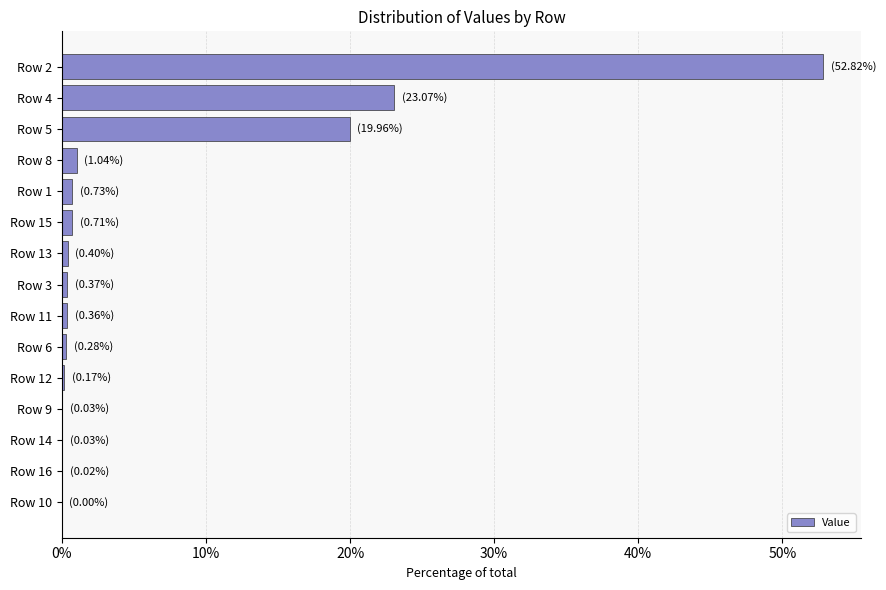

How many categories are shown in the chart?

15